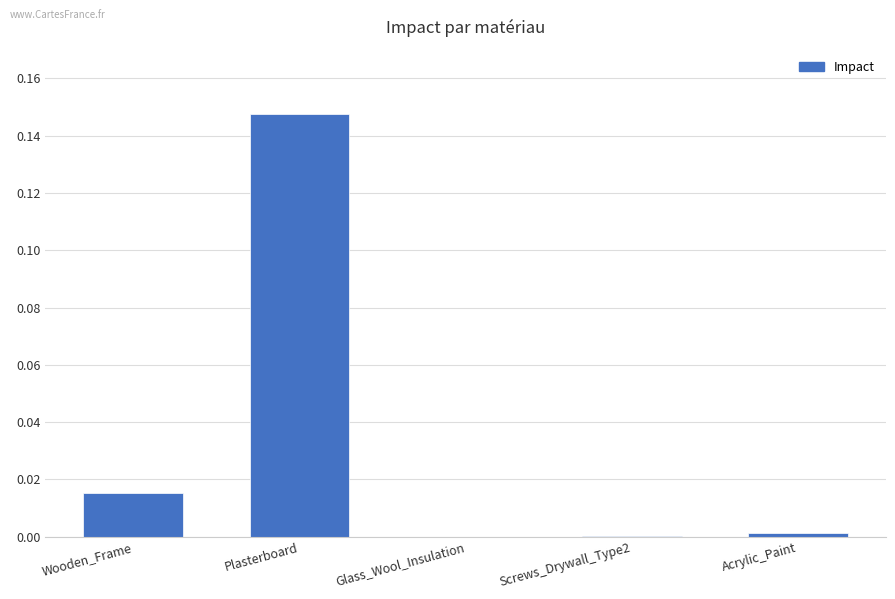

Count the number of categories in the chart.

5